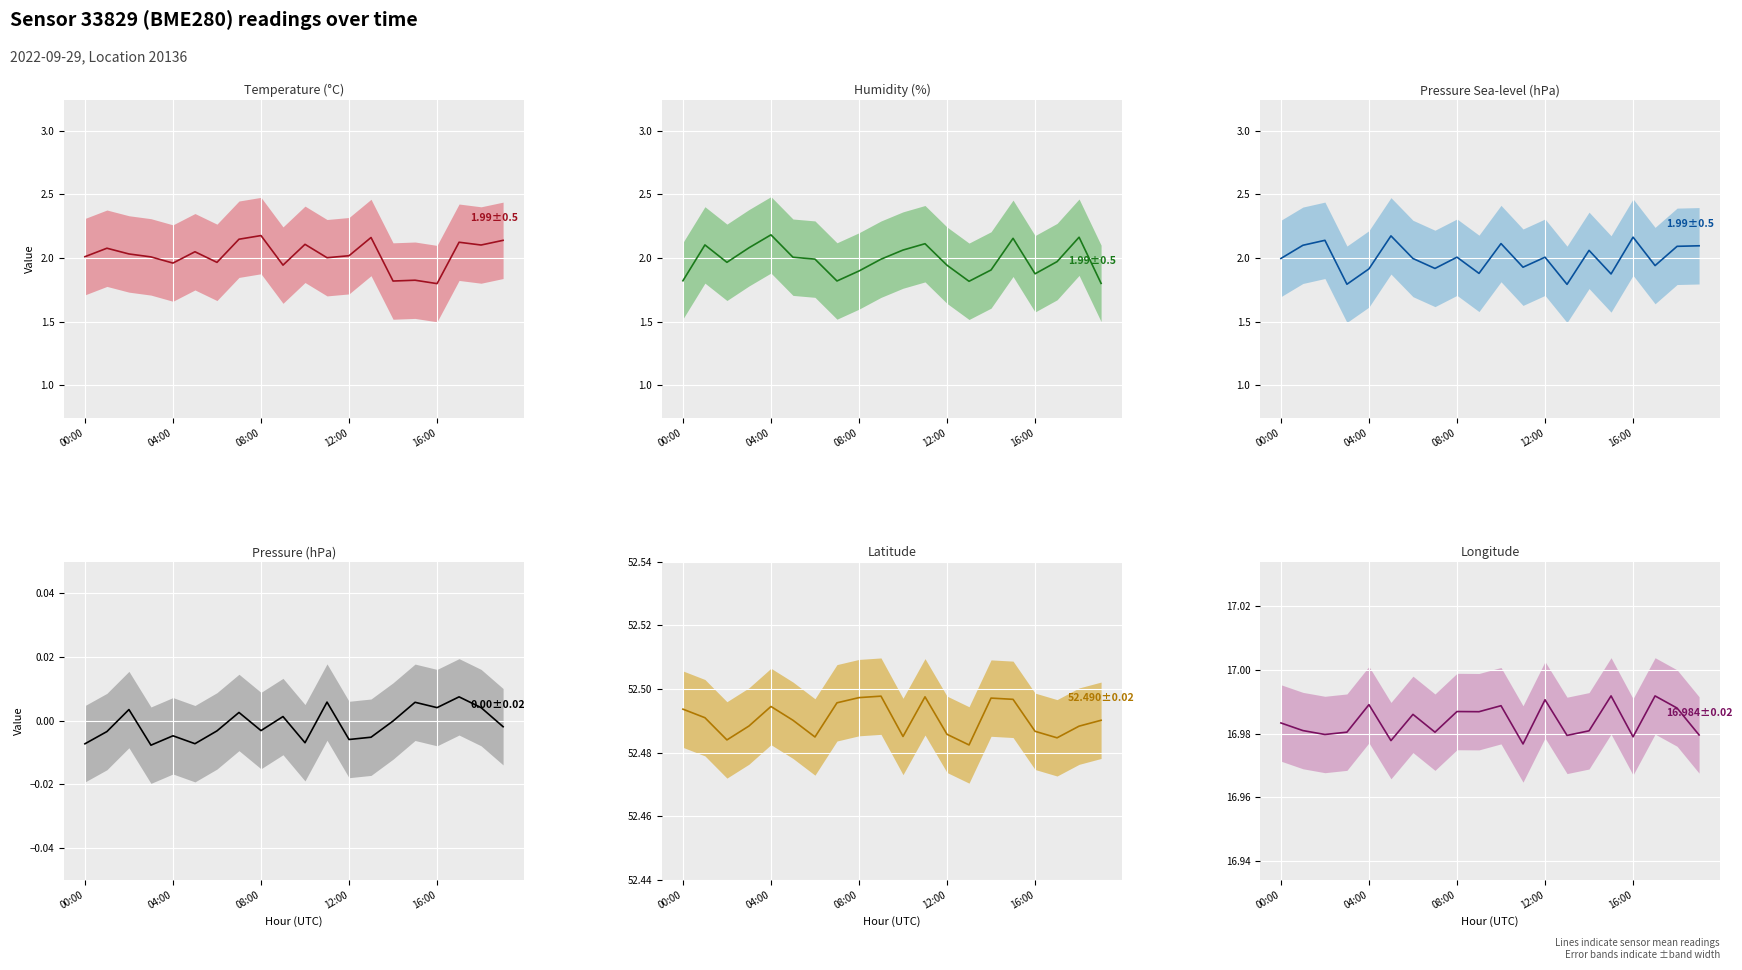

True or false: pressure_sealevel (mean) and pressure (mean) intersect in this chart.

False